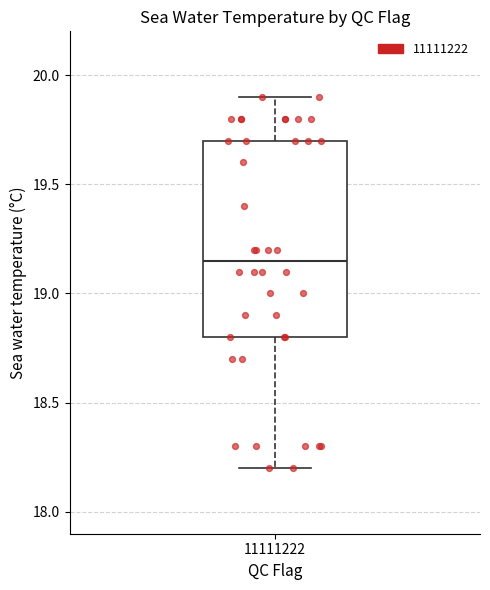

Read this box plot against the y-axis: the position of the median line, the range covered by the box, and the ends of both whiskers. The values are not printed on the chart, so give them approximately, as read against the axis.

median 19.15, box 18.80 to 19.70, whiskers 18.20 to 19.90